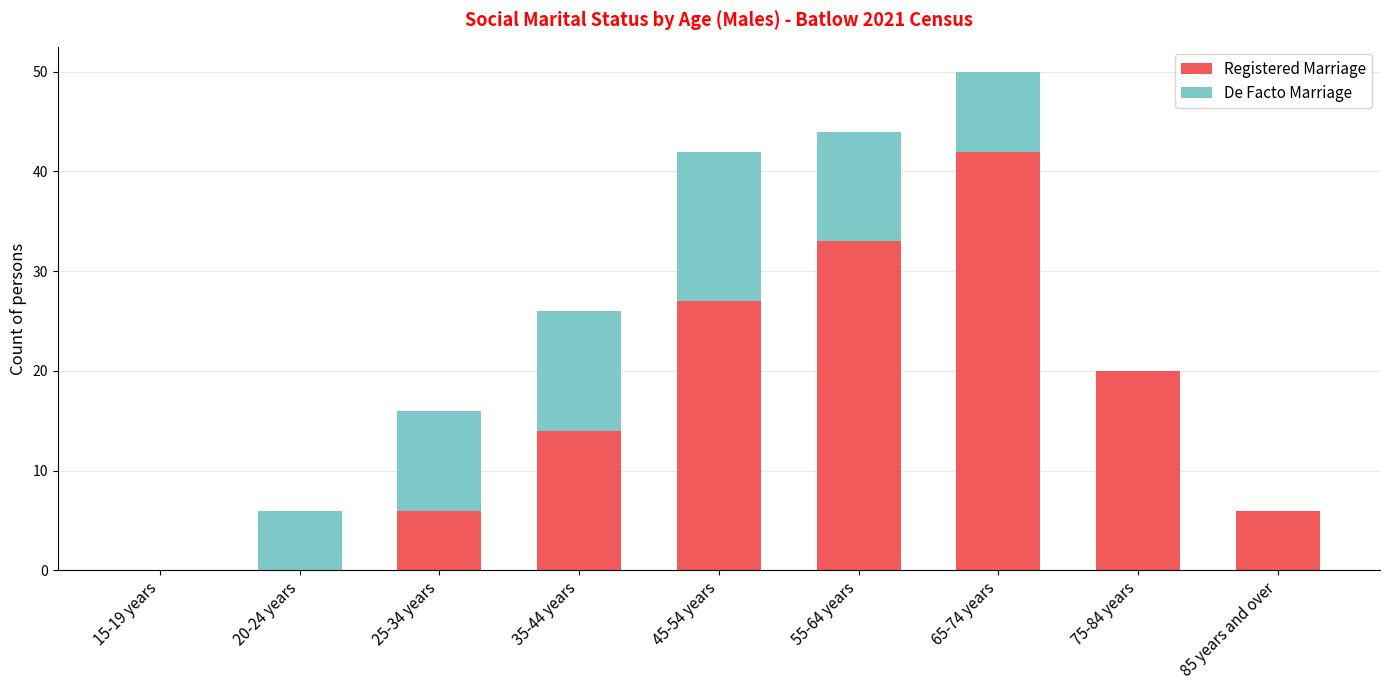

At which category is the sum across all series the highest?

65-74 years